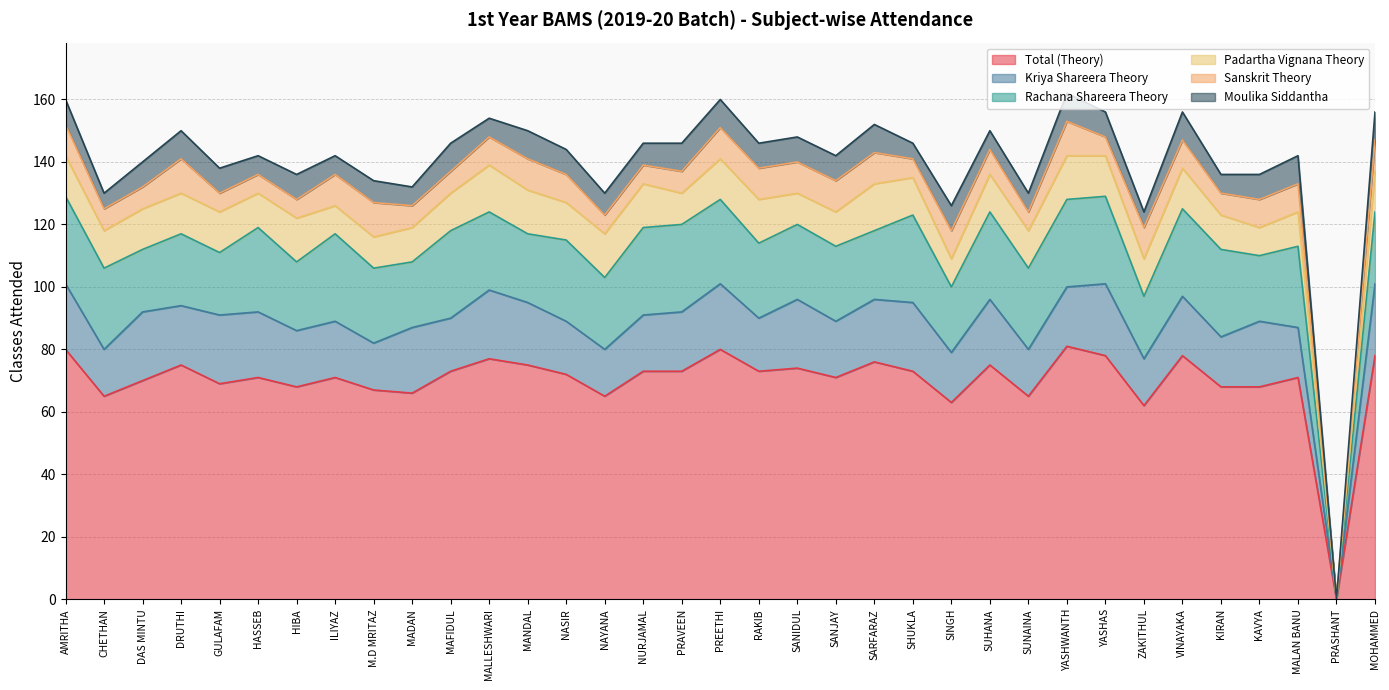

How many distinct data groups are displayed?

6